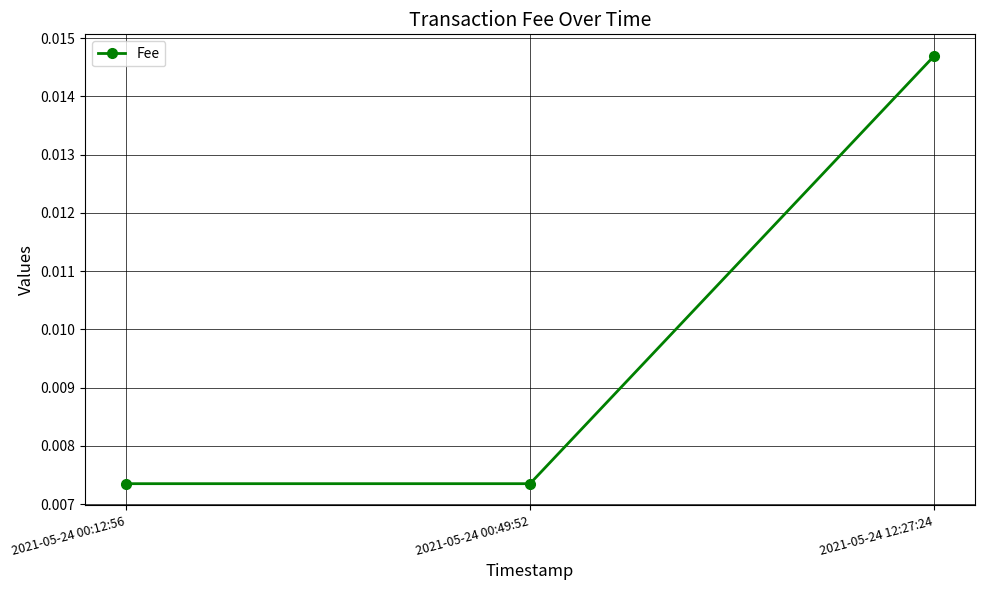

Which label corresponds to the largest value in the chart?

2021-05-24 12:27:24